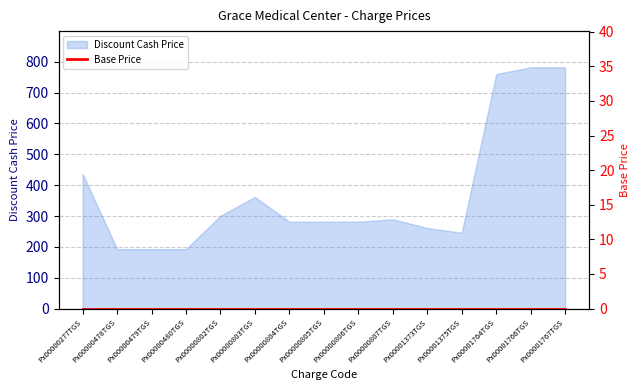

How many lines are shown in the chart?

1